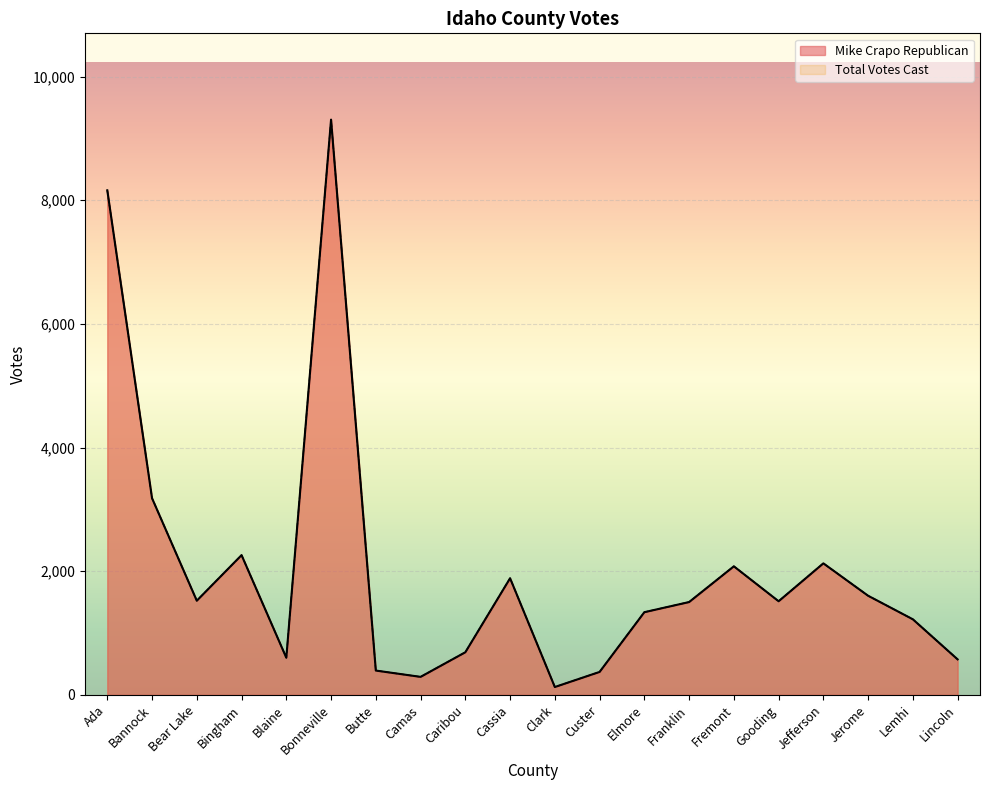

Reading left to right, transcribe all the data shown in this chart.

Mike Crapo Republican: Ada=8160	Bannock=3180	Bear Lake=1523	Bingham=2260	Blaine=601	Bonneville=9303	Butte=393	Camas=291	Caribou=689	Cassia=1886	Clark=127	Custer=371	Elmore=1337	Franklin=1501	Fremont=2079	Gooding=1514	Jefferson=2127	Jerome=1603	Lemhi=1222	Lincoln=574
Total Votes Cast: Ada=8160	Bannock=3180	Bear Lake=1523	Bingham=2260	Blaine=601	Bonneville=9303	Butte=393	Camas=291	Caribou=689	Cassia=1886	Clark=127	Custer=371	Elmore=1337	Franklin=1501	Fremont=2079	Gooding=1514	Jefferson=2127	Jerome=1603	Lemhi=1222	Lincoln=574